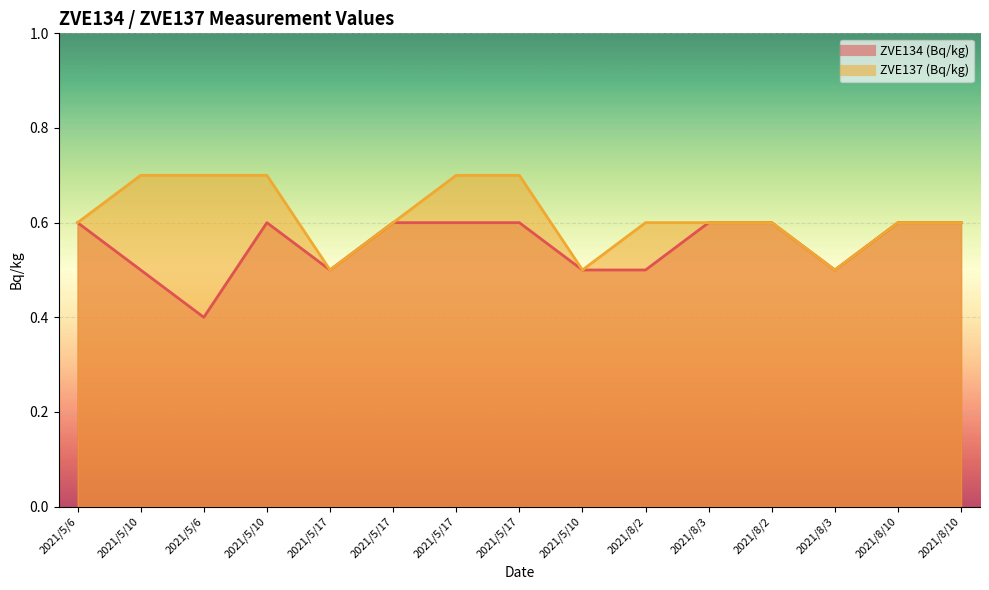

At how many categories does at least one series exceed 0?

15